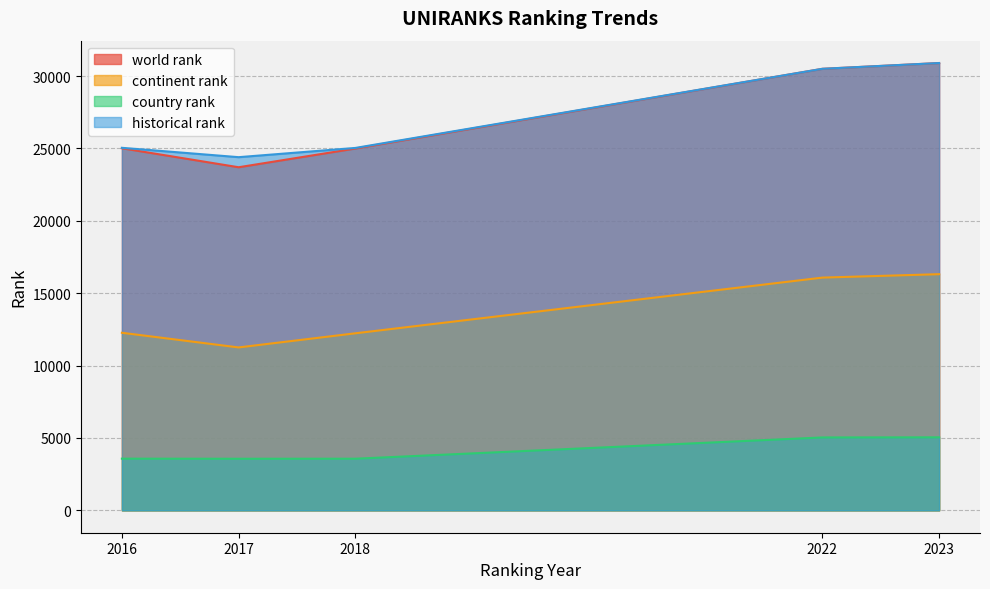

At which category is the sum across all series the highest?

2023